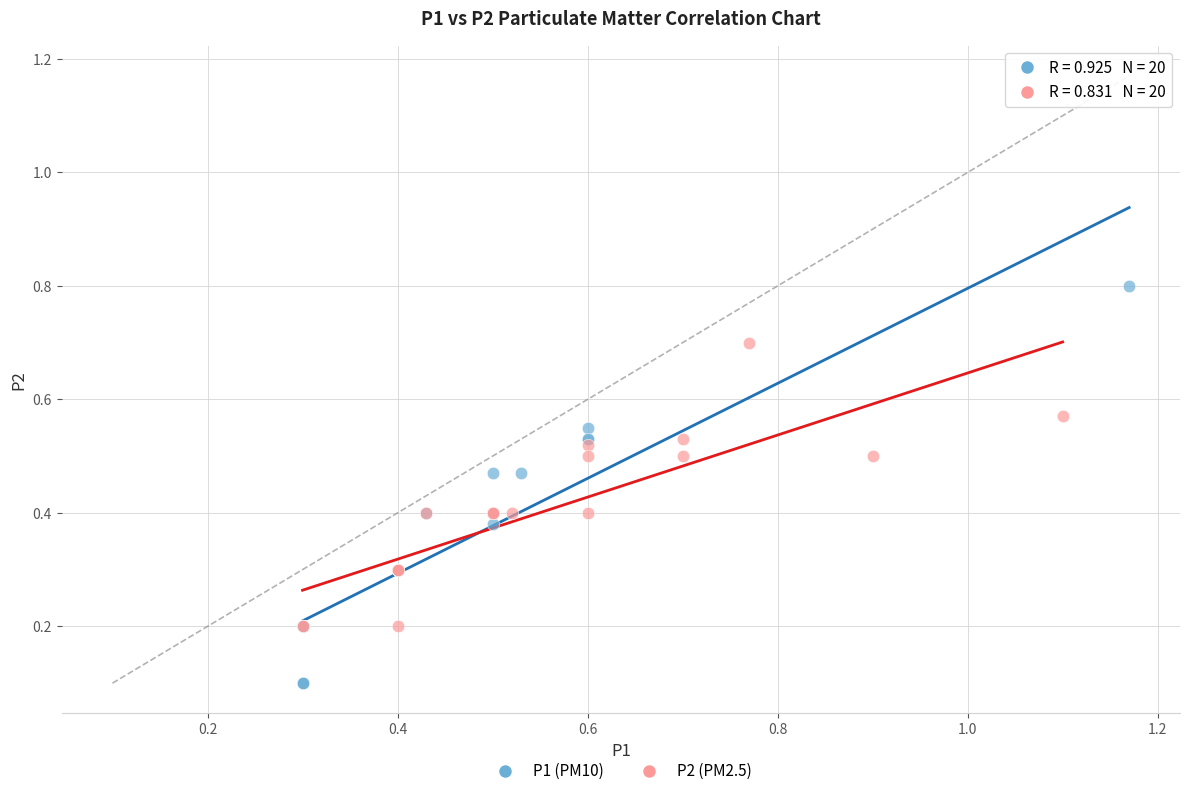

Which series has the largest Y range (max minus min)?

P1 (PM10)